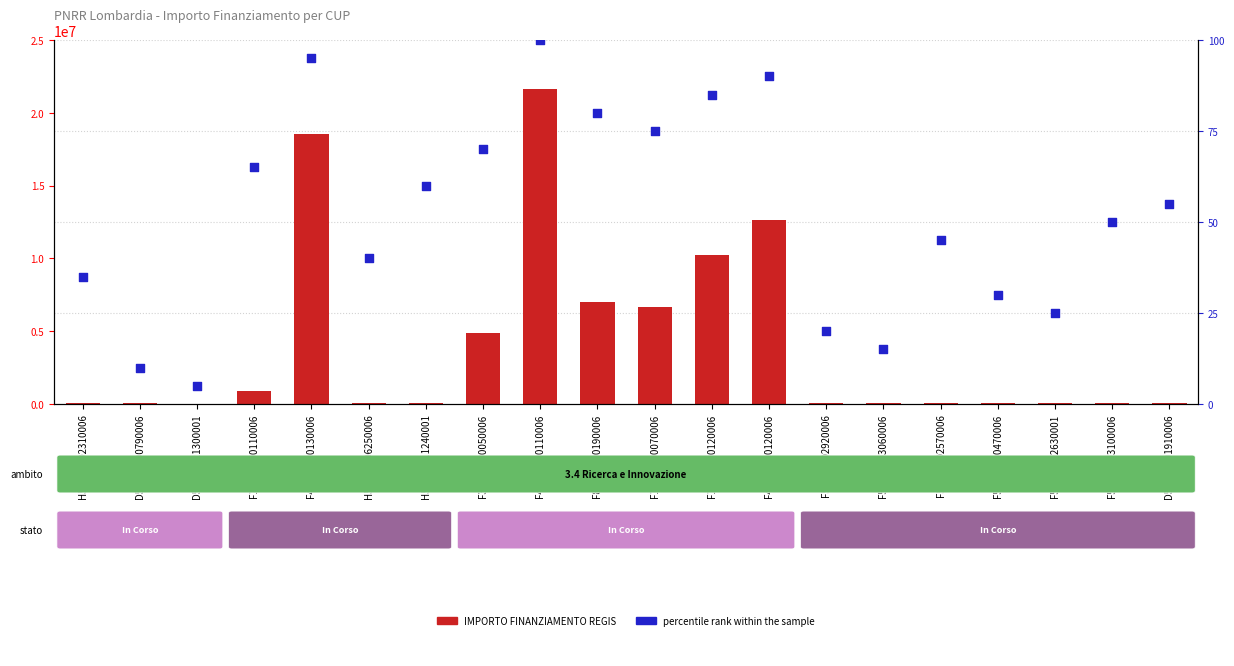

At how many categories does at least one series exceed 6605940?

6